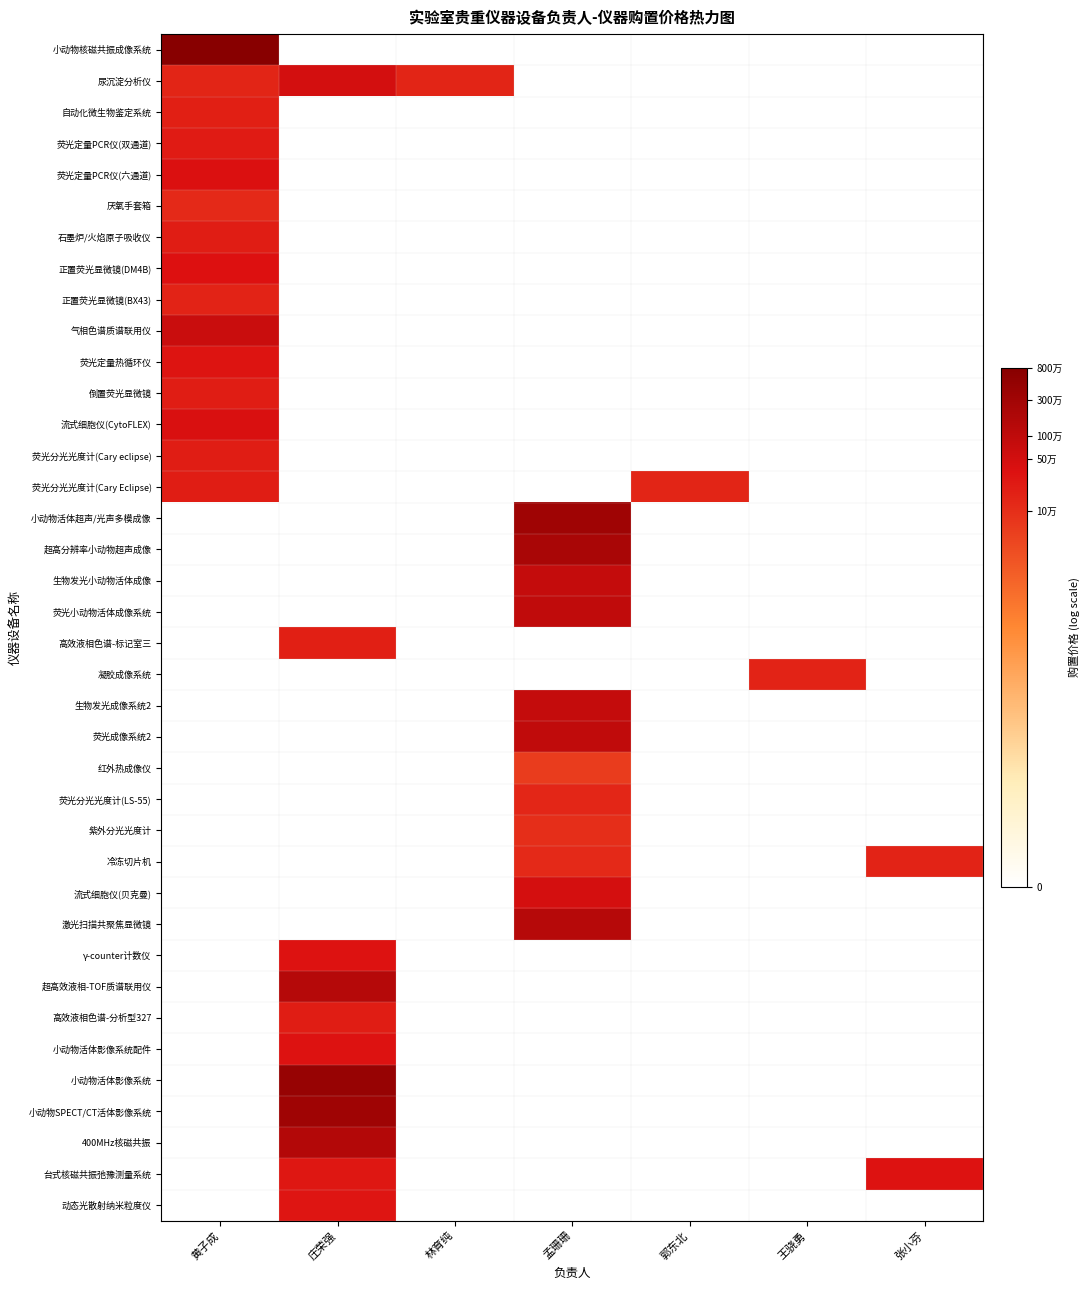

How many distinct data groups are displayed?

38